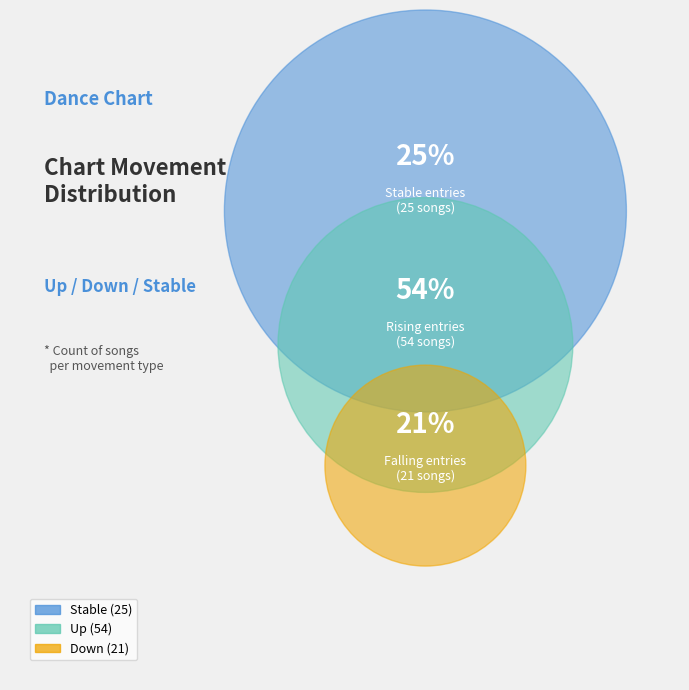

Which category has the smallest portion of the pie?

down